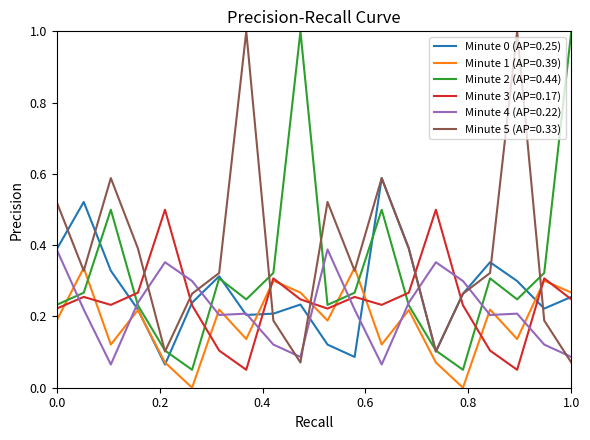

How many interior local valleys does the Minute 2 (AP=0.44) series have?

5